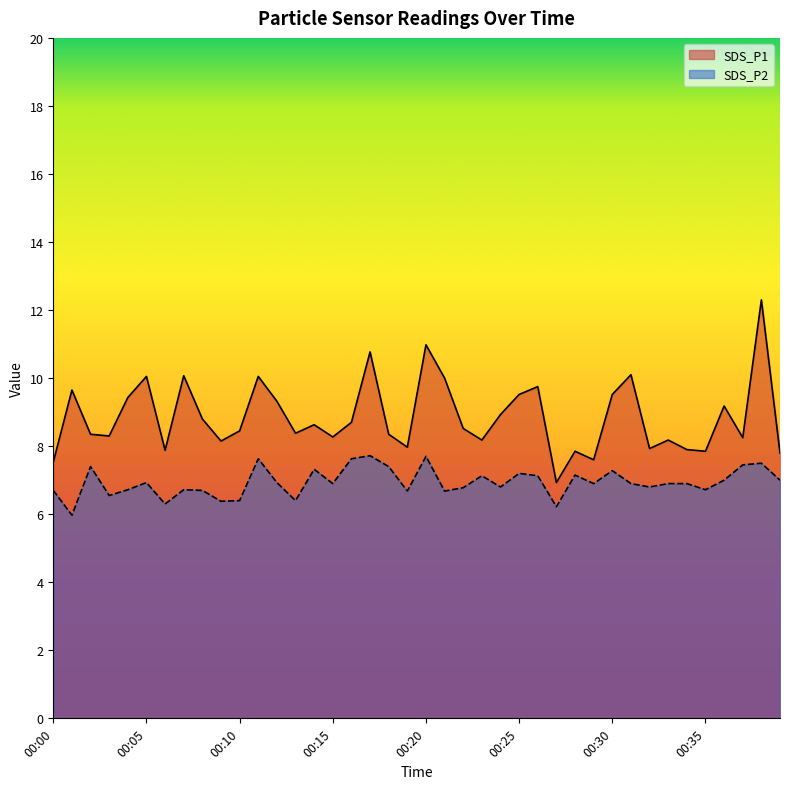

List the labels in order of SDS_P2 value, largest first.

00:17, 00:20, 00:11, 00:16, 00:38, 00:37, 00:02, 00:18, 00:14, 00:30, 00:25, 00:28, 00:23, 00:26, 00:36, 00:39, 00:05, 00:12, 00:15, 00:29, 00:31, 00:33, 00:34, 00:24, 00:32, 00:22, 00:04, 00:07, 00:35, 00:00, 00:08, 00:19, 00:21, 00:03, 00:10, 00:13, 00:09, 00:06, 00:27, 00:01